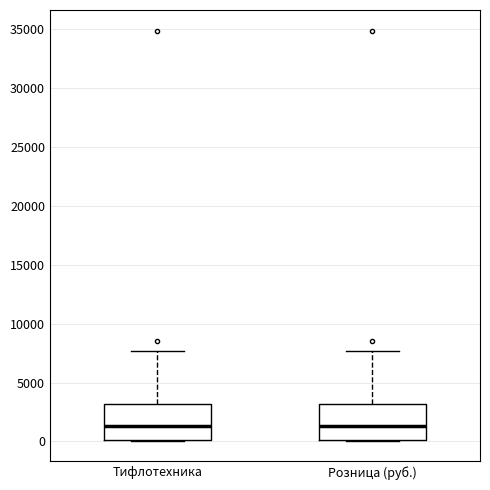

Reading left to right, read every box against the y-axis: the position of its median line, the range the box covers, and the ends of its whiskers. The values are not printed on the chart, so give them approximately, as read against the axis.

Тифлотехника: median 1500, box 0 to 3000, whiskers 0 to 7500
Розница (руб.): median 1500, box 0 to 3000, whiskers 0 to 7500